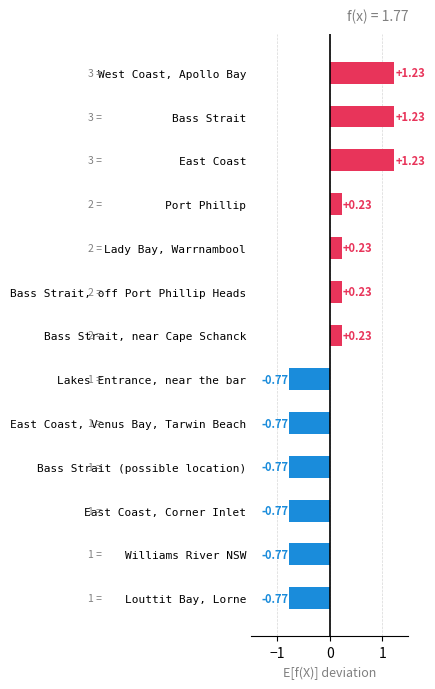

What is the label of the 8th bar from the bottom?

Bass Strait, off Port Phillip Heads